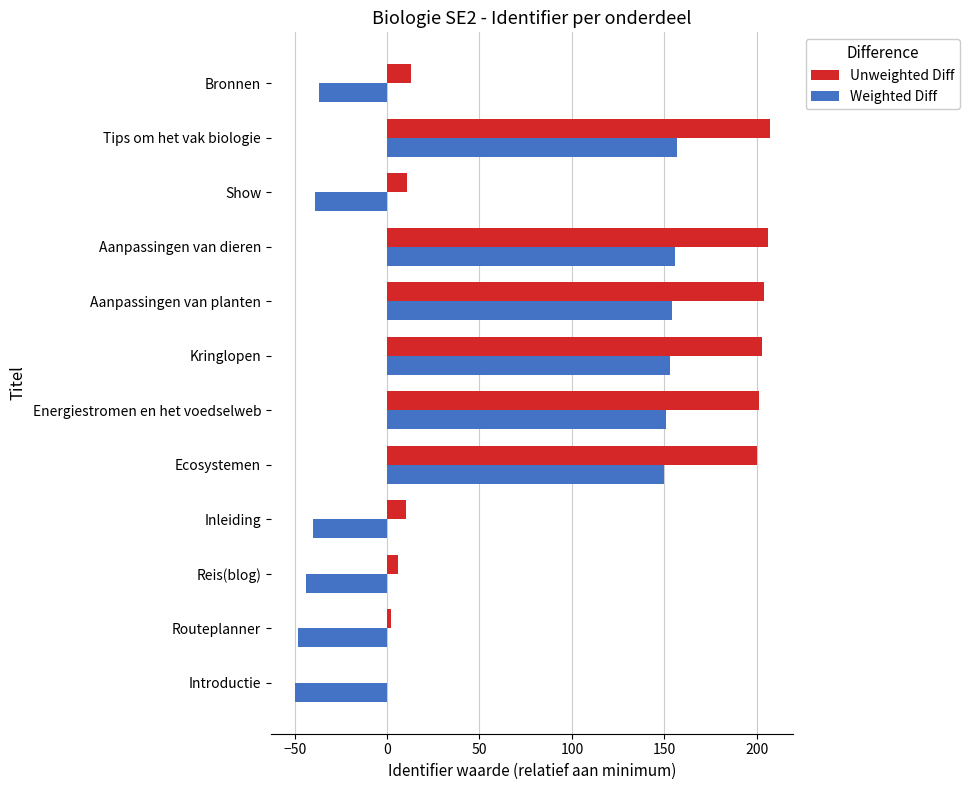

What is the sum of the Weighted Diff values at Ecosystemen and Aanpassingen van dieren?

306